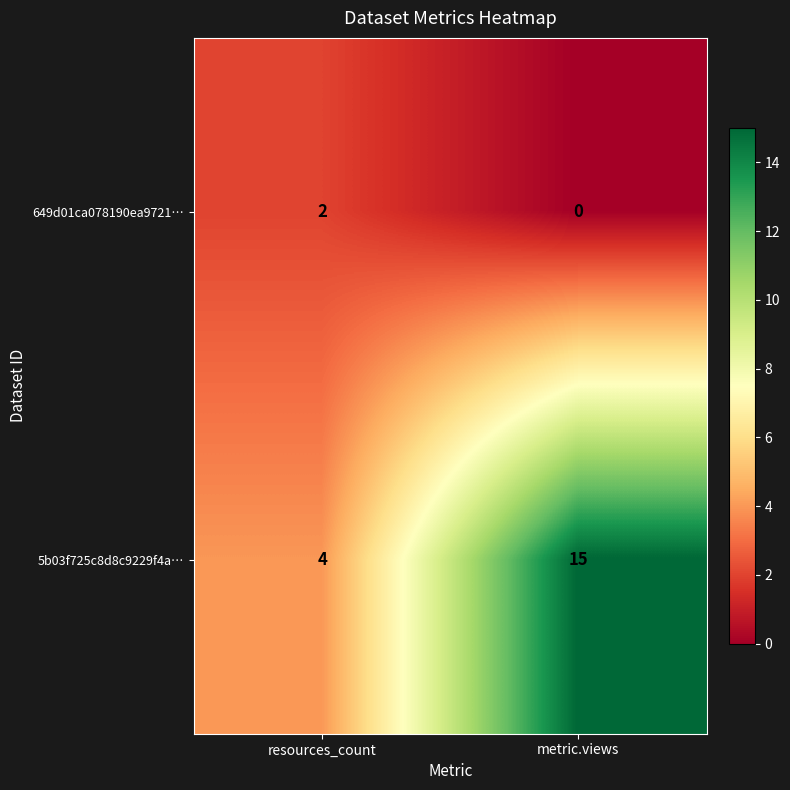

What is the sum of all 5b03f725c8d8c9229f4a… values?

19